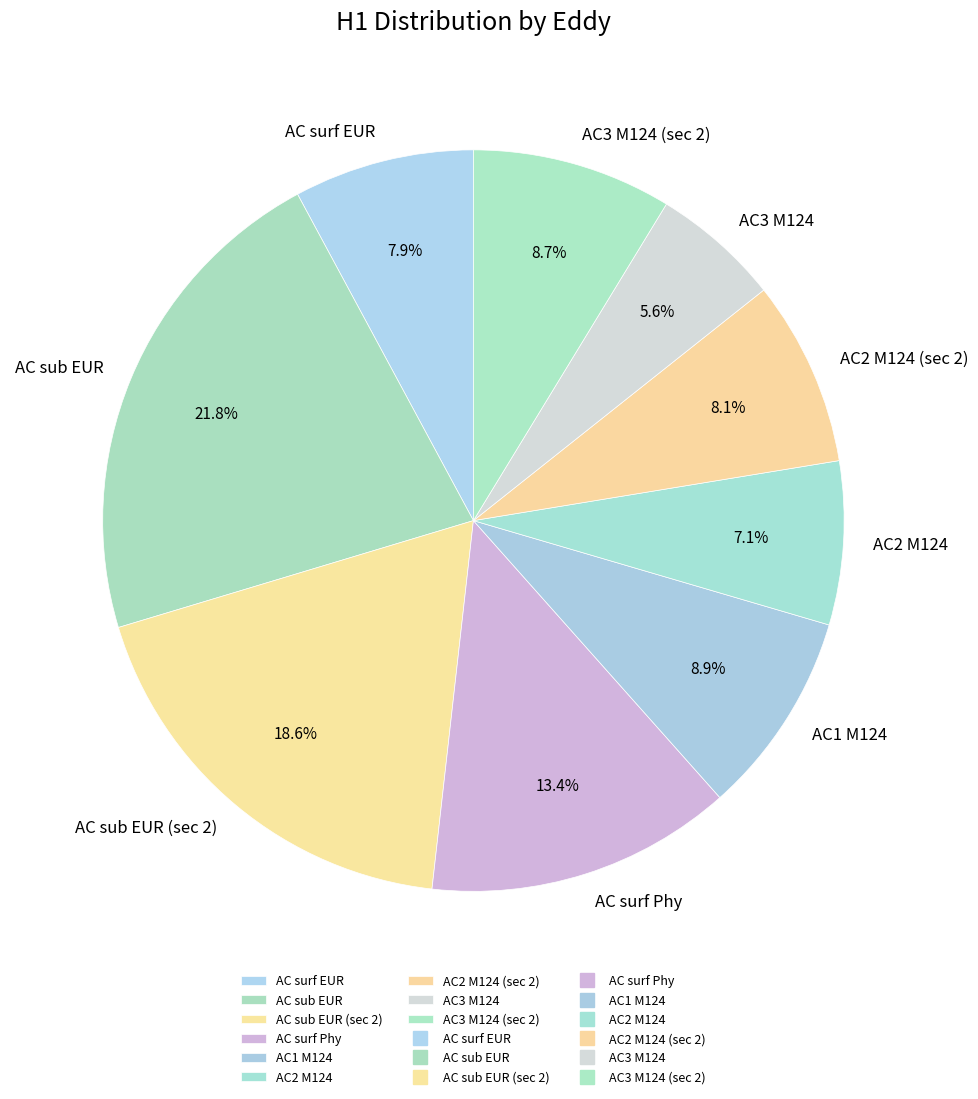

Count the number of slices in the pie.

9